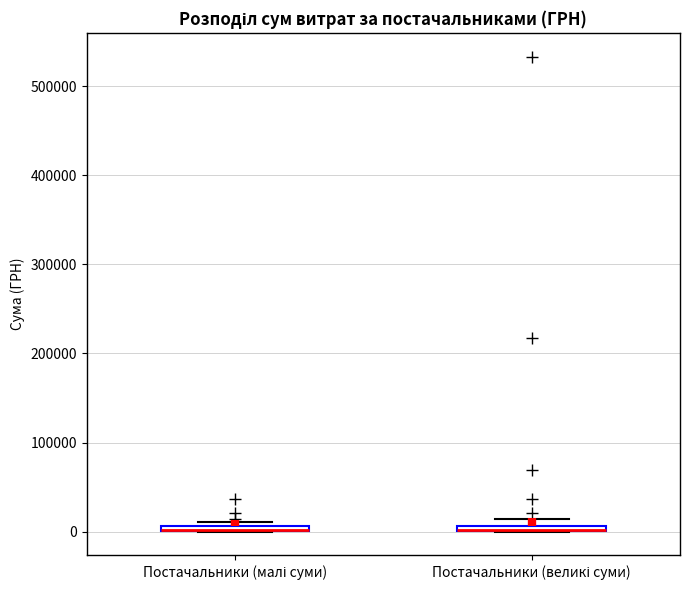

Where is the lower edge of the box for Постачальники (великі суми) on the y-axis? The values are not printed on the chart, so give them approximately, as read against the axis.

0